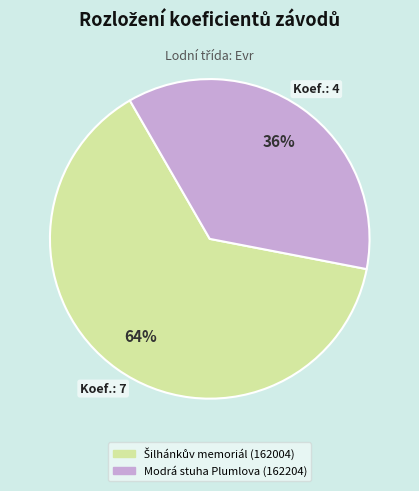

To the nearest percent, what percentage of the pie is Modrá stuha Plumlova (162204)?

36%